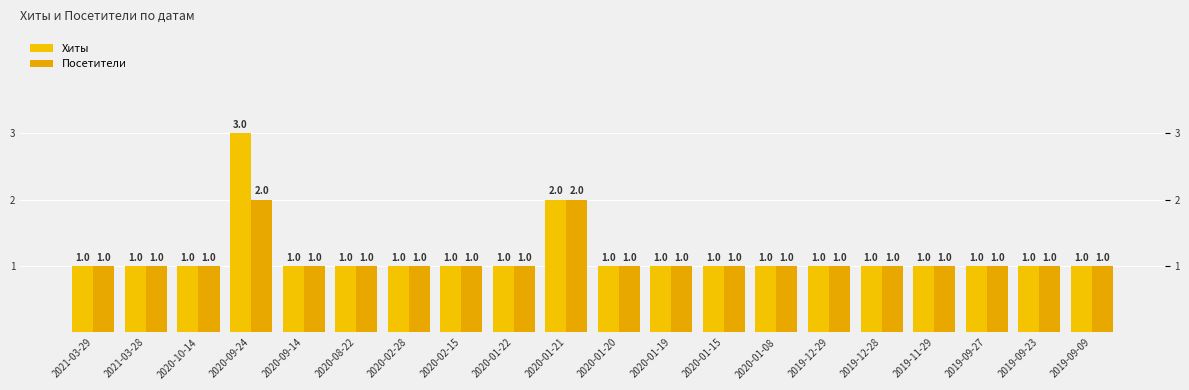

Which series has the largest range (max minus min)?

Хиты